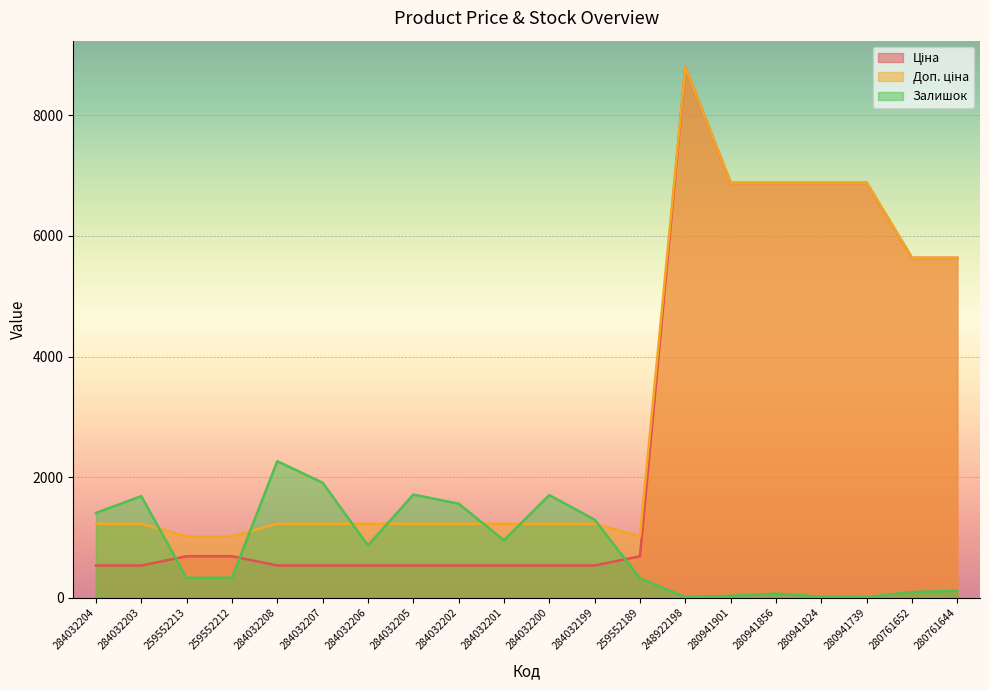

What is the highest value of the Доп. ціна series?

8797.6